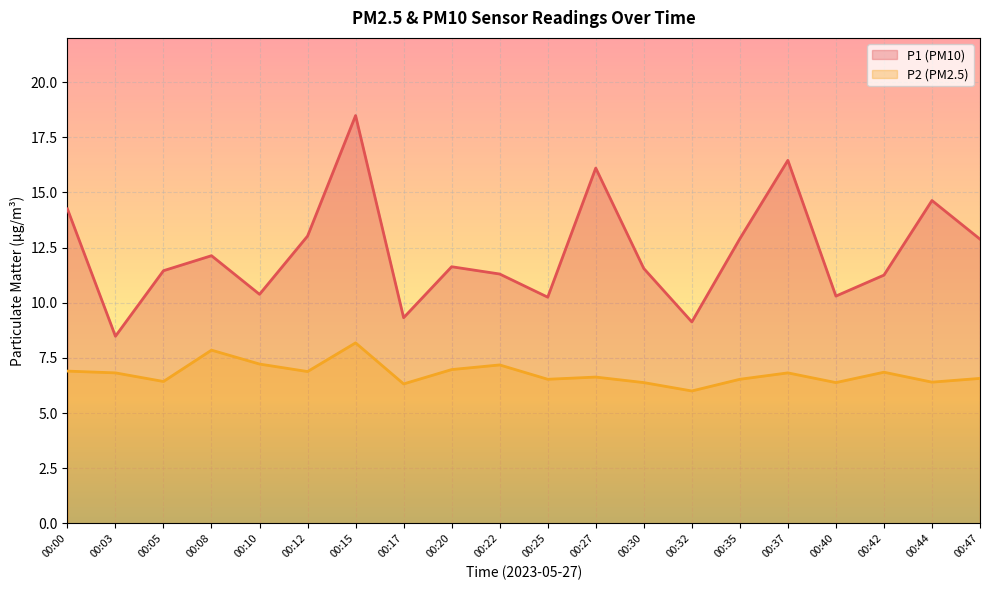

Read the P2 value at 00:17.

6.3